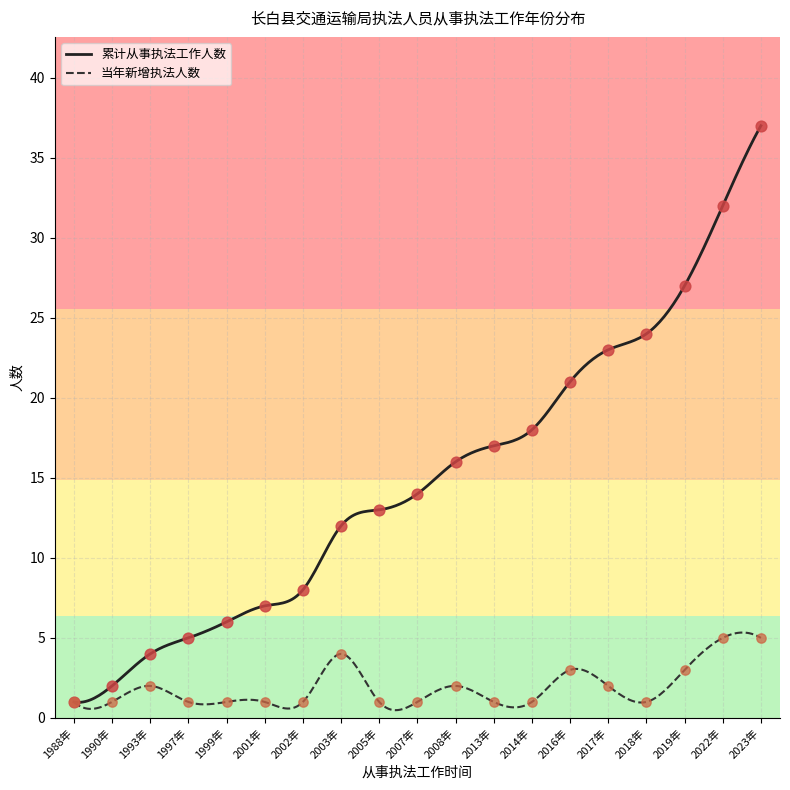

Which has a higher value, 2008年 or 2005年?

2008年